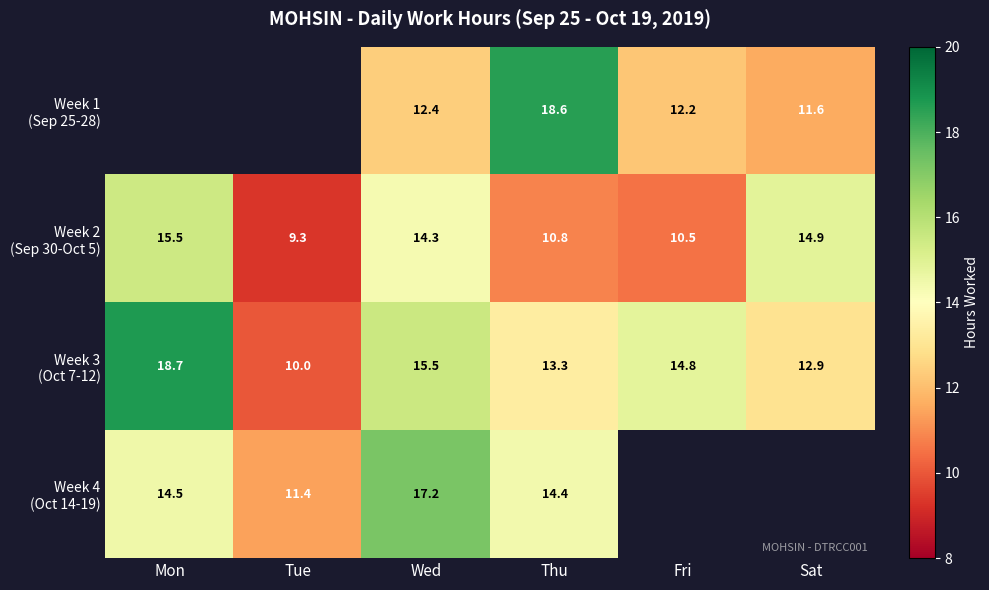

What is the total value across all series at Thu?

57.1